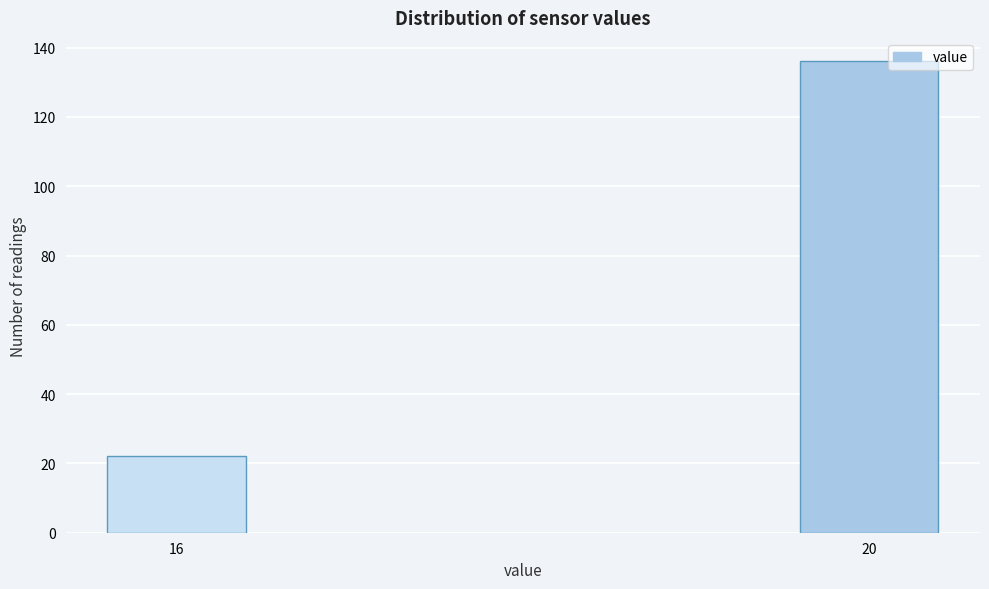

Reading right to left, extract all data points from this chart.

136	22